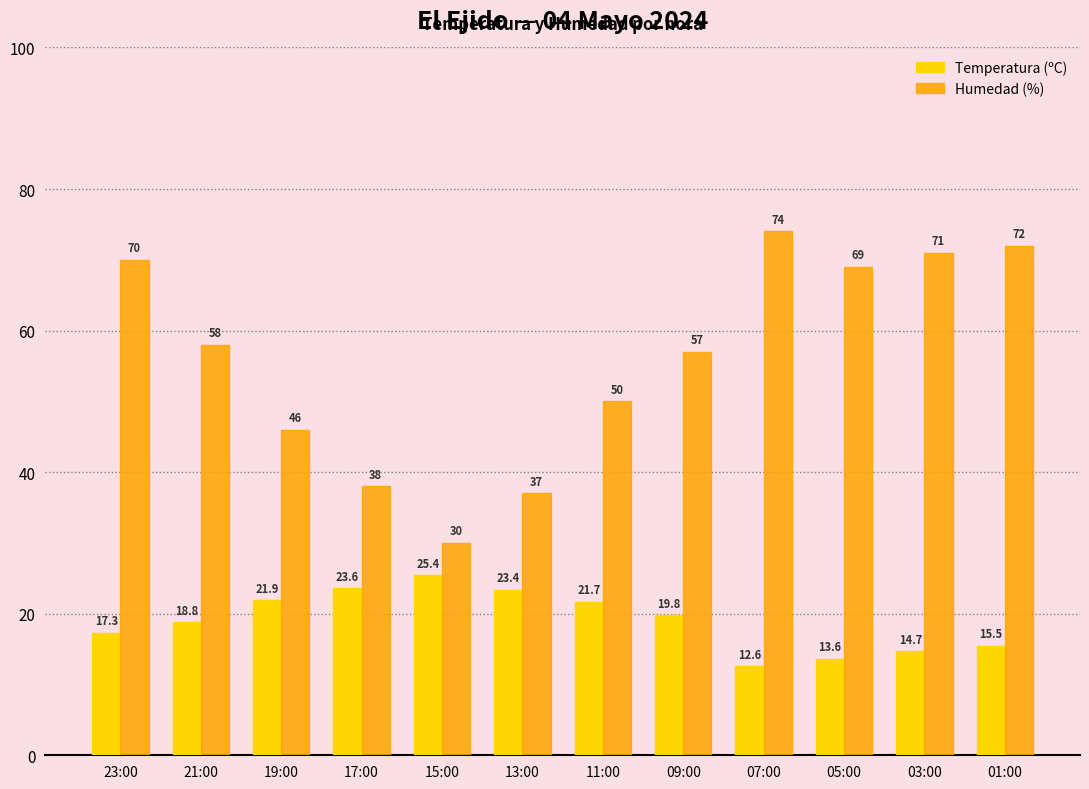

How many values in the Temperatura (ºC) series exceed 19?

6